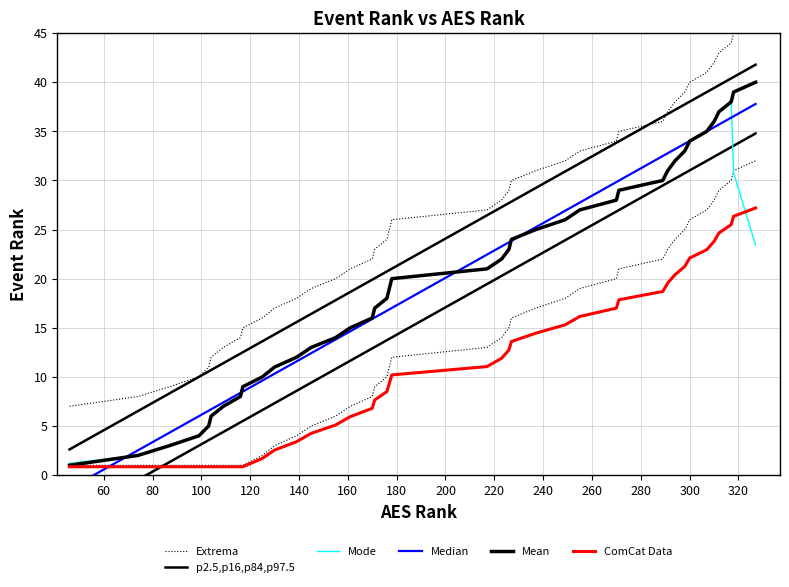

What is the sum of all Extrema values?

1060.0